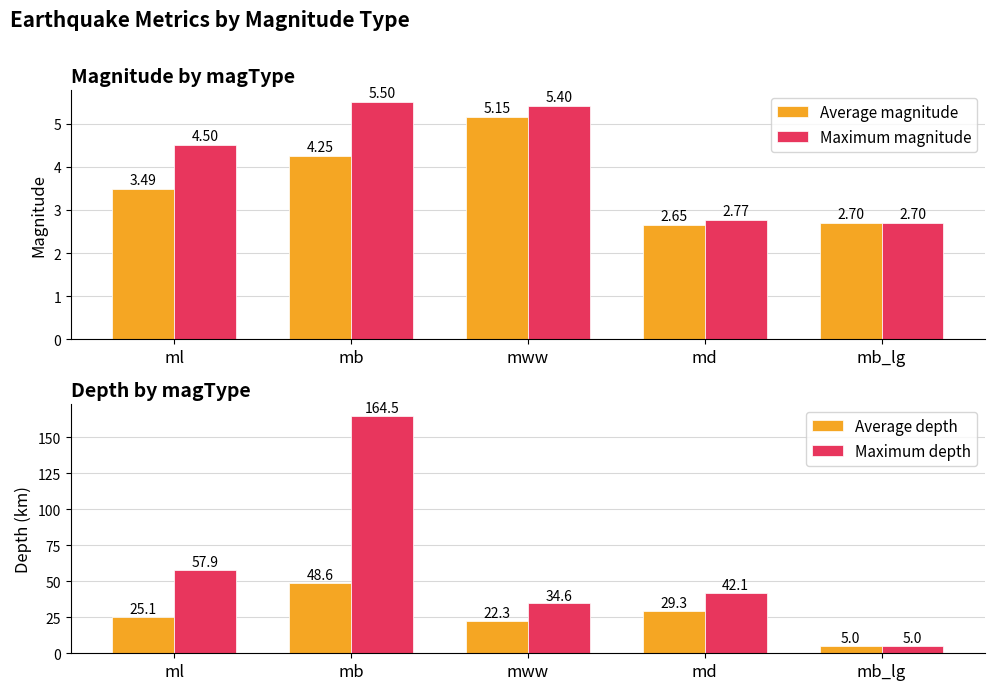

Does the chart contain any negative values?

No